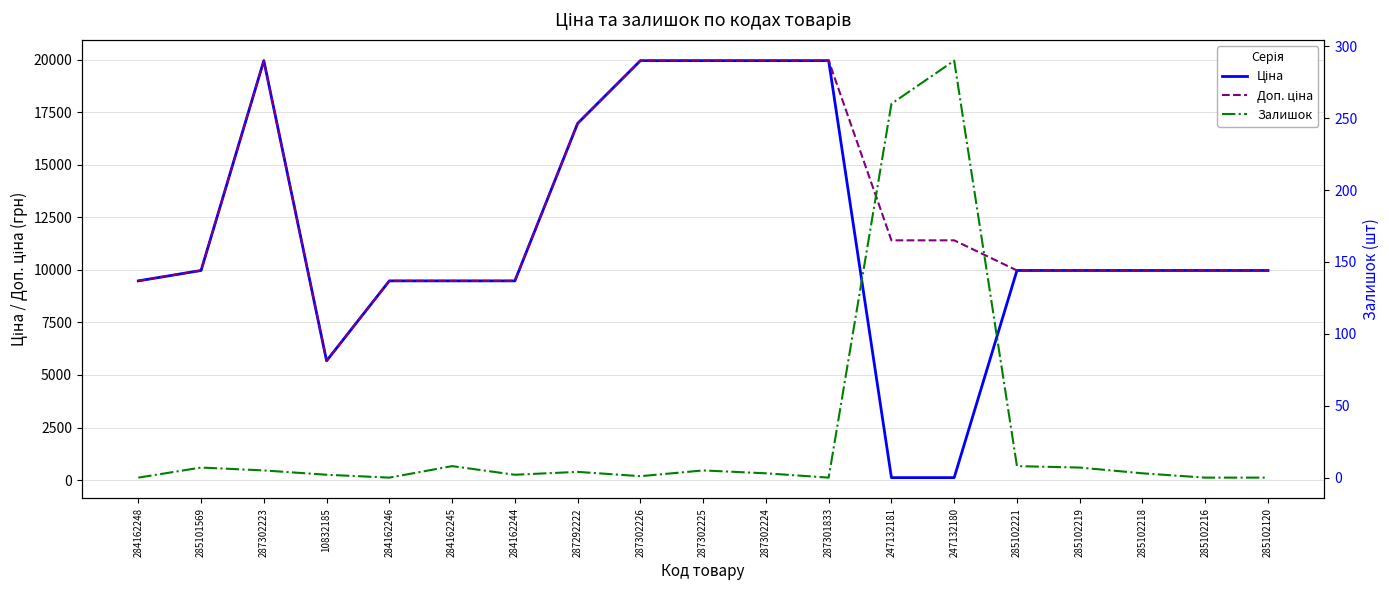

The Ціна series shows 6325.6 at 285102221. True or false?

False